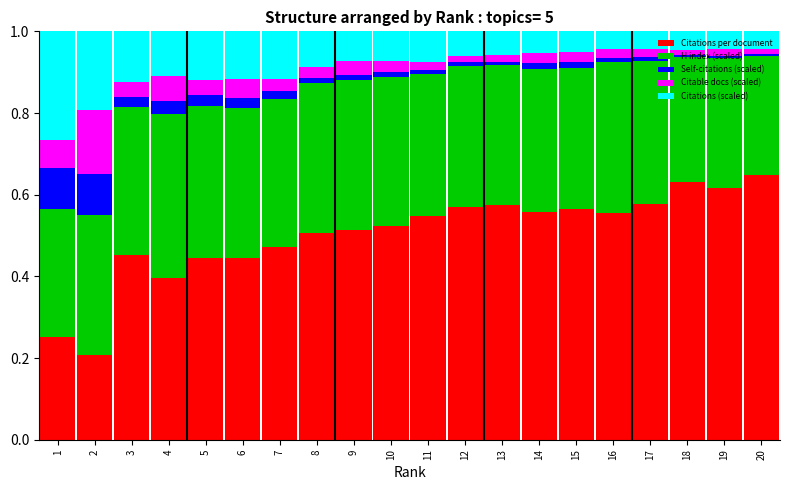

Is it true that Citations per document equals 0.5 at 8?

True